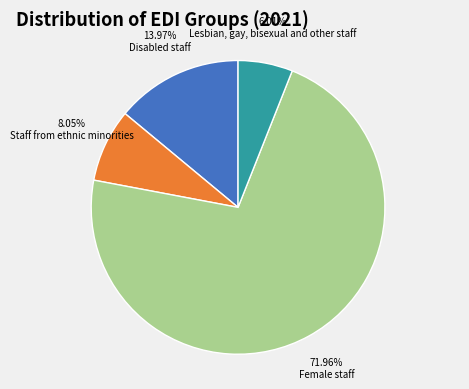

Is Disabled staff the majority of the pie?

No